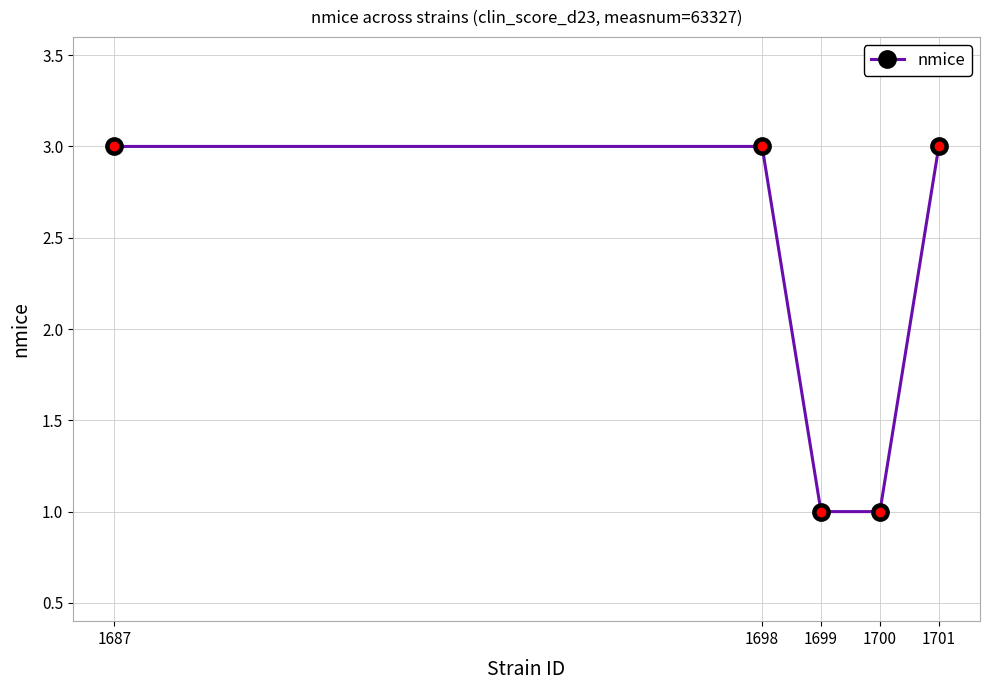

What is the maximum value shown in the chart?

3